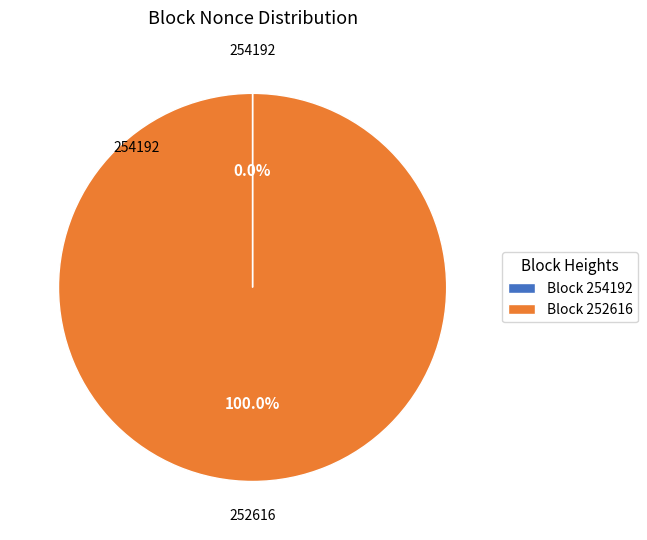

Which category has the biggest portion of the pie?

Block 252616